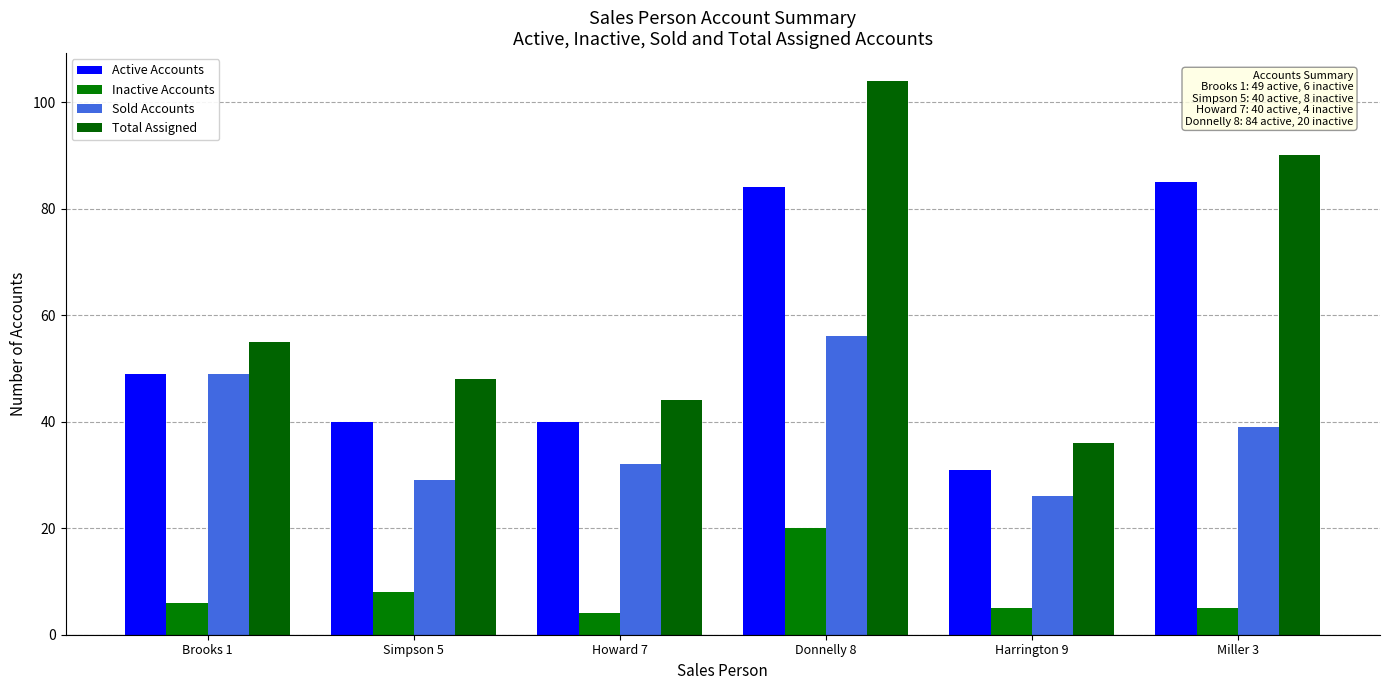

Between Harrington 9 and Howard 7, which is larger?

Howard 7